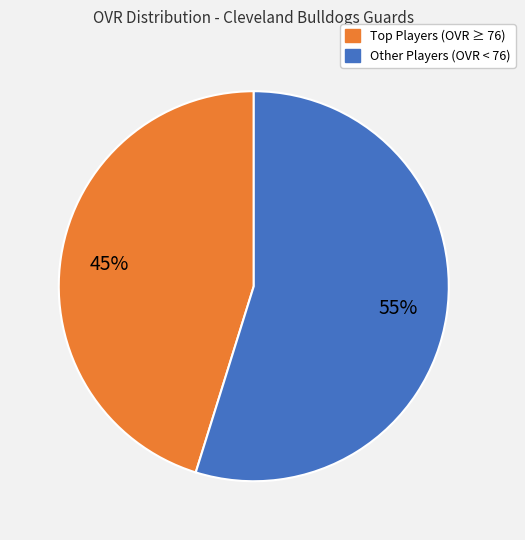

Does any single category account for the majority?

Yes